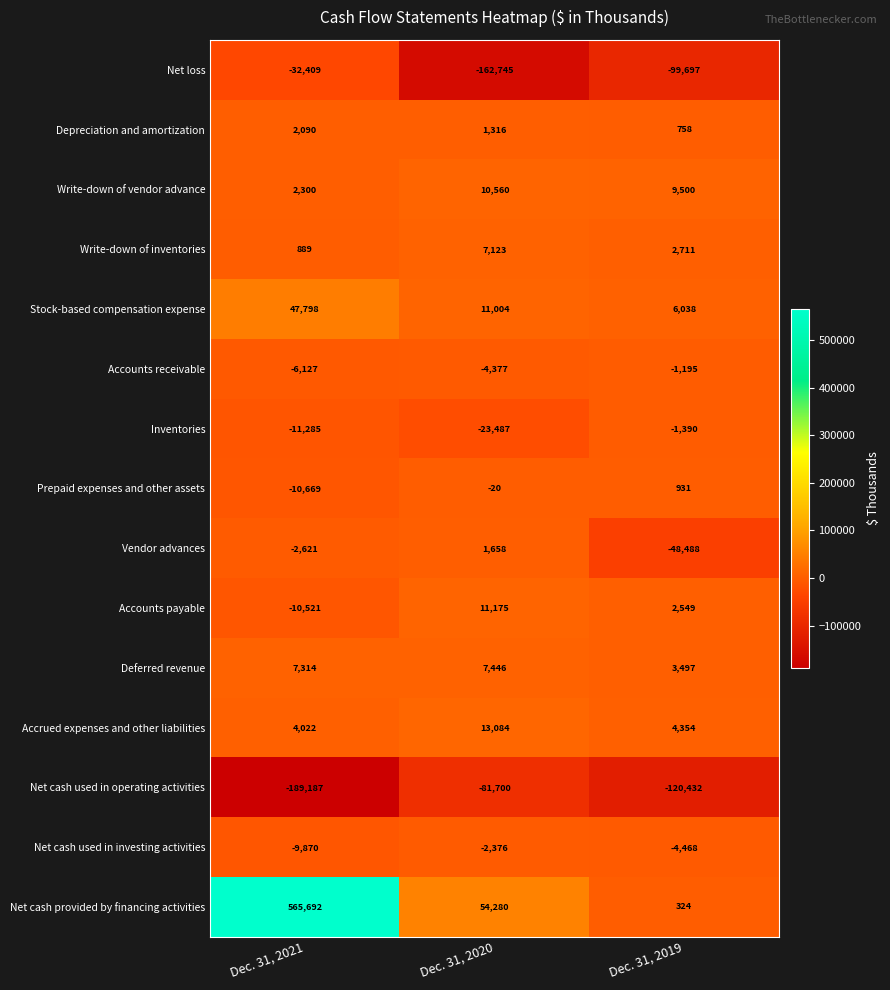

Is it true that Prepaid expenses and other assets equals 1441 at Dec. 31, 2019?

False